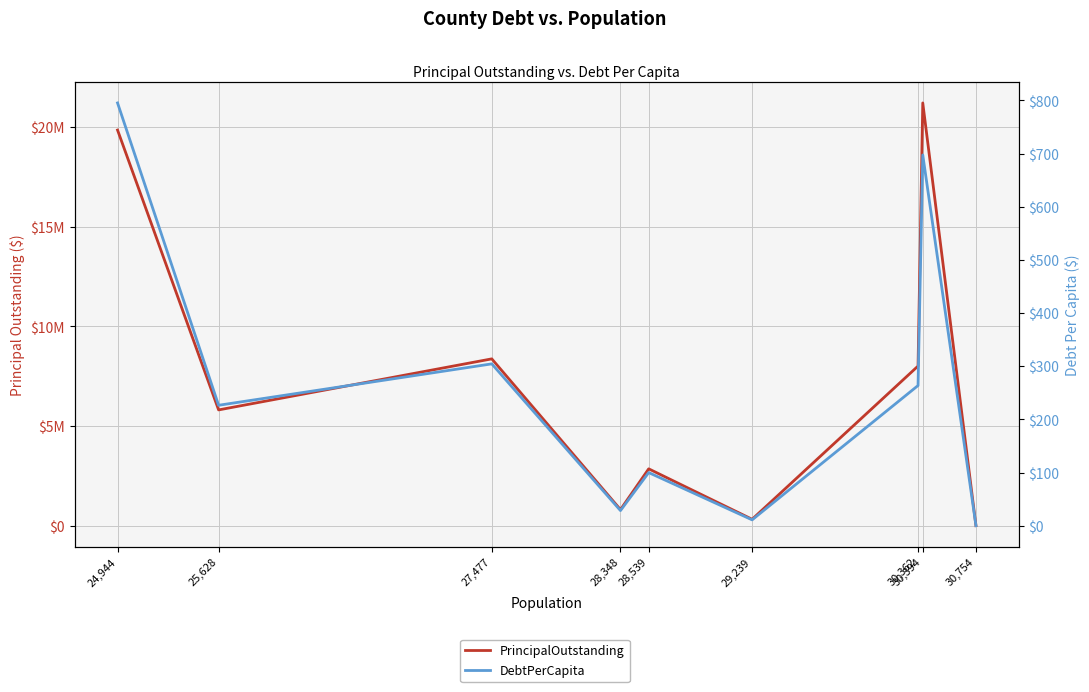

Which series has the largest total across all categories?

PrincipalOutstanding